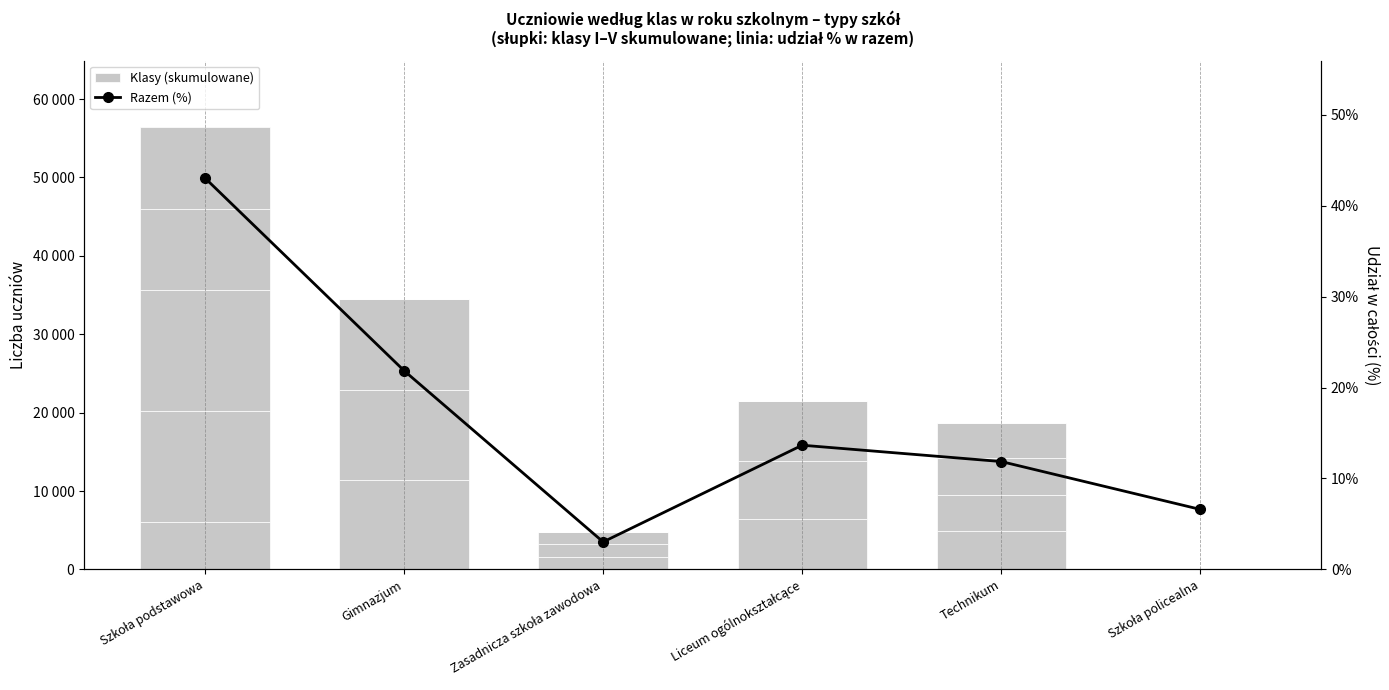

What is the difference between the highest and lowest values at Szkoła policealna?

6.6